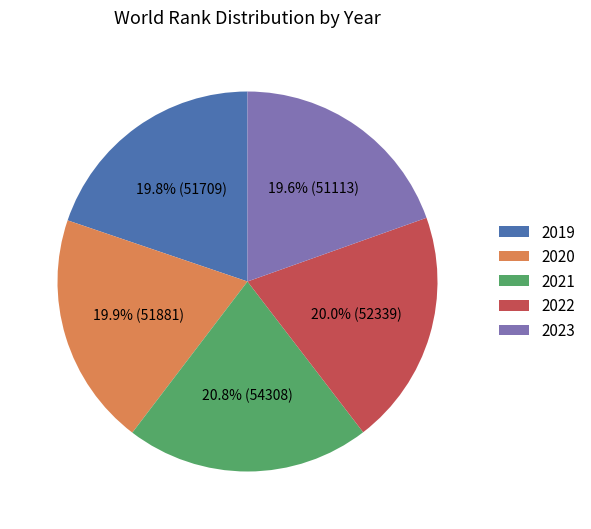

Is there a majority slice in this chart?

No